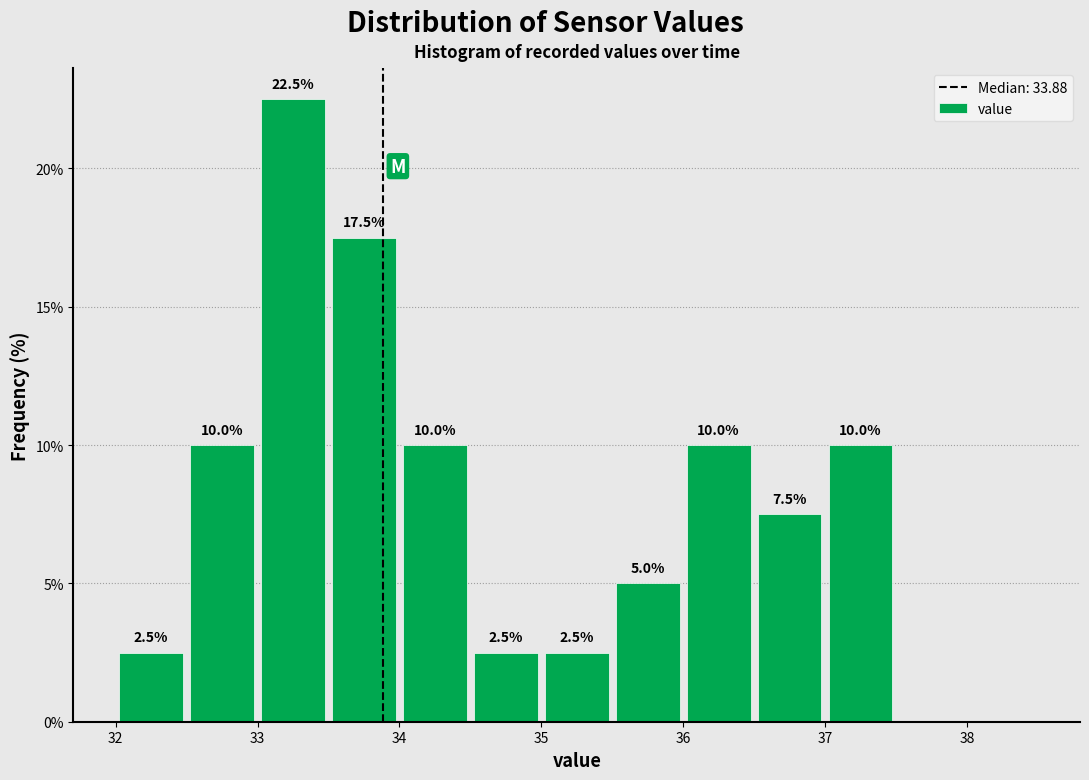

Which range on the x-axis has the tallest bar?

33.0 to 33.5